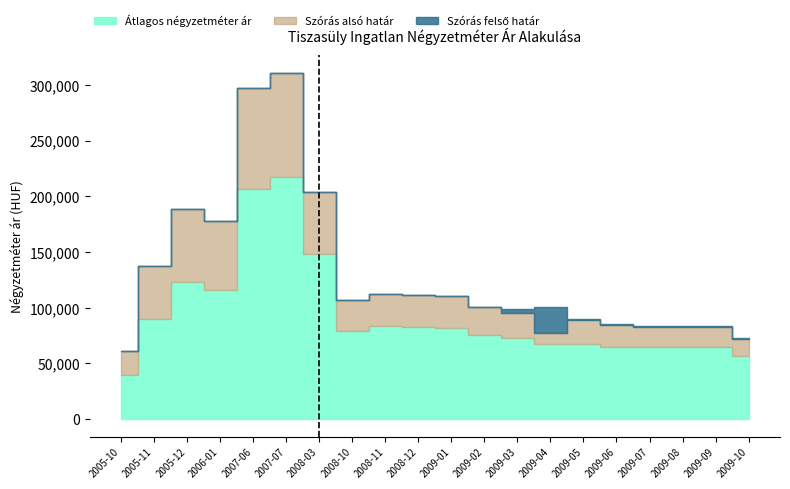

Is the value of Átlagos négyzetméter ár at 2009-03 greater than the value of Szórás felső határ at 2008-12?

No